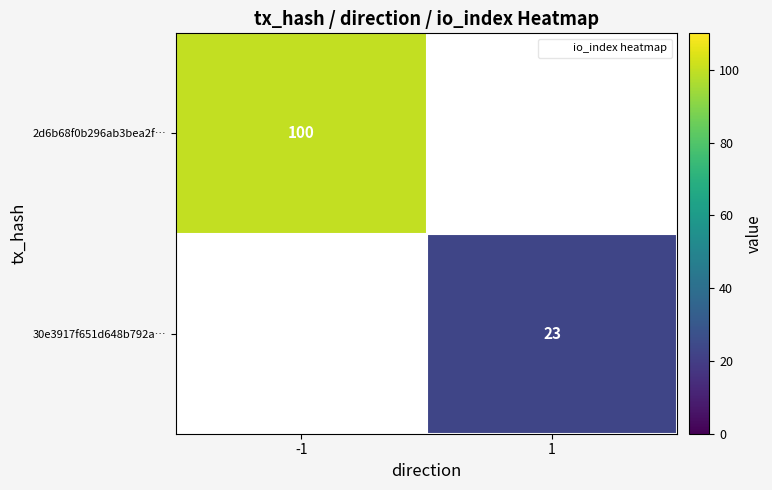

At which category does the chart reach its minimum across all series?

1